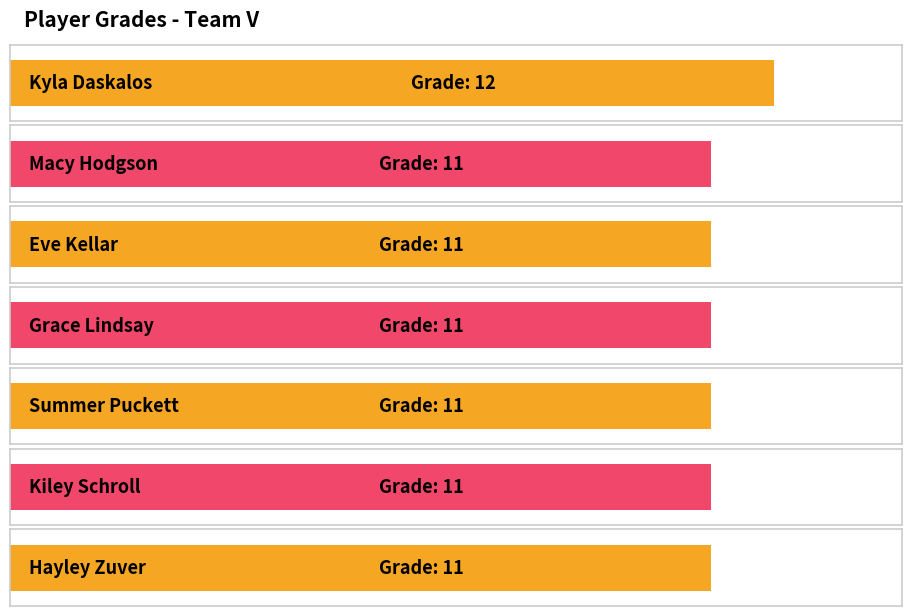

Reading left to right, transcribe all the data shown in this chart.

12	11	11	11	11	11	11